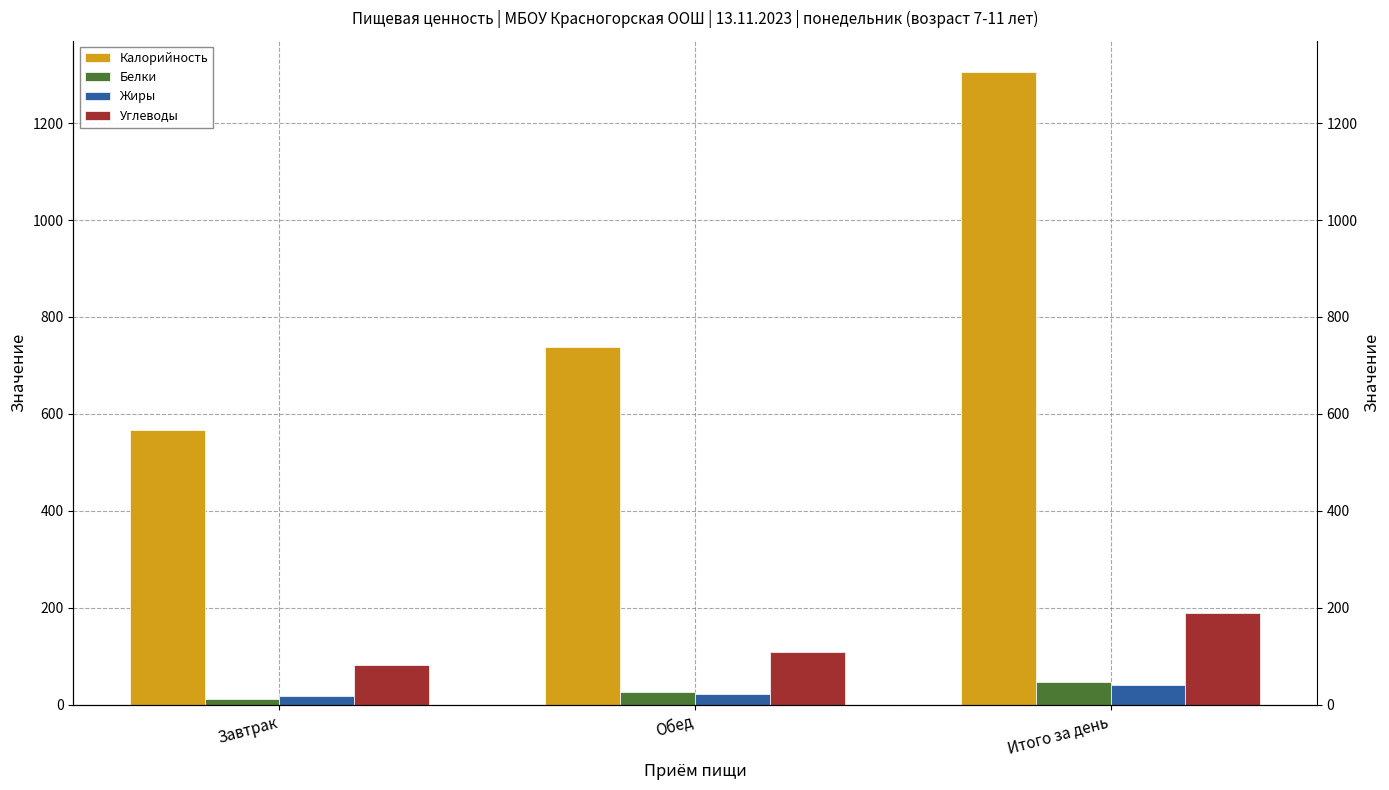

Rank the categories by Жиры value from highest to lowest.

Итого за день, Обед, Завтрак